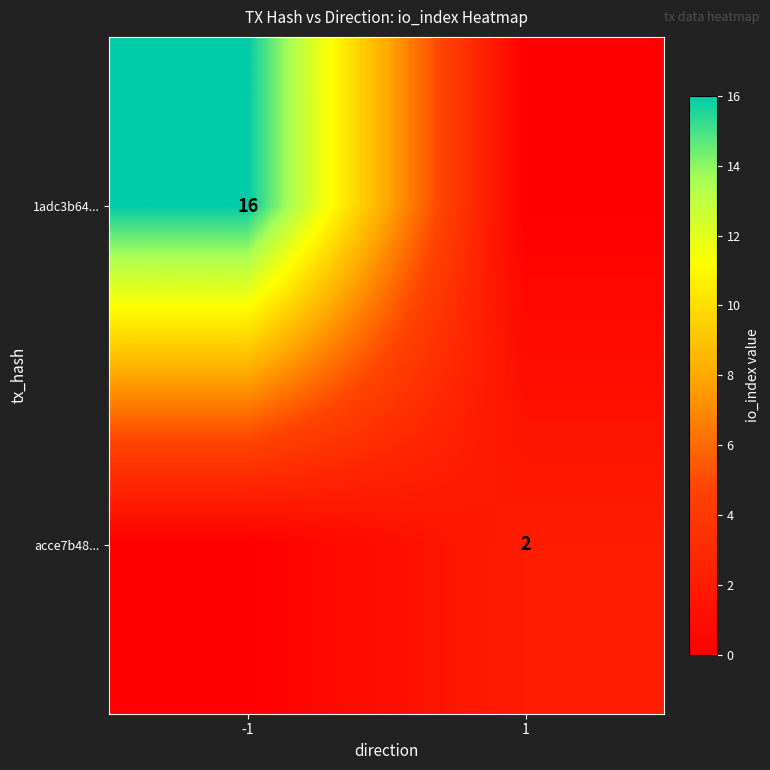

The acce7b48... series shows 3 at 1. True or false?

False